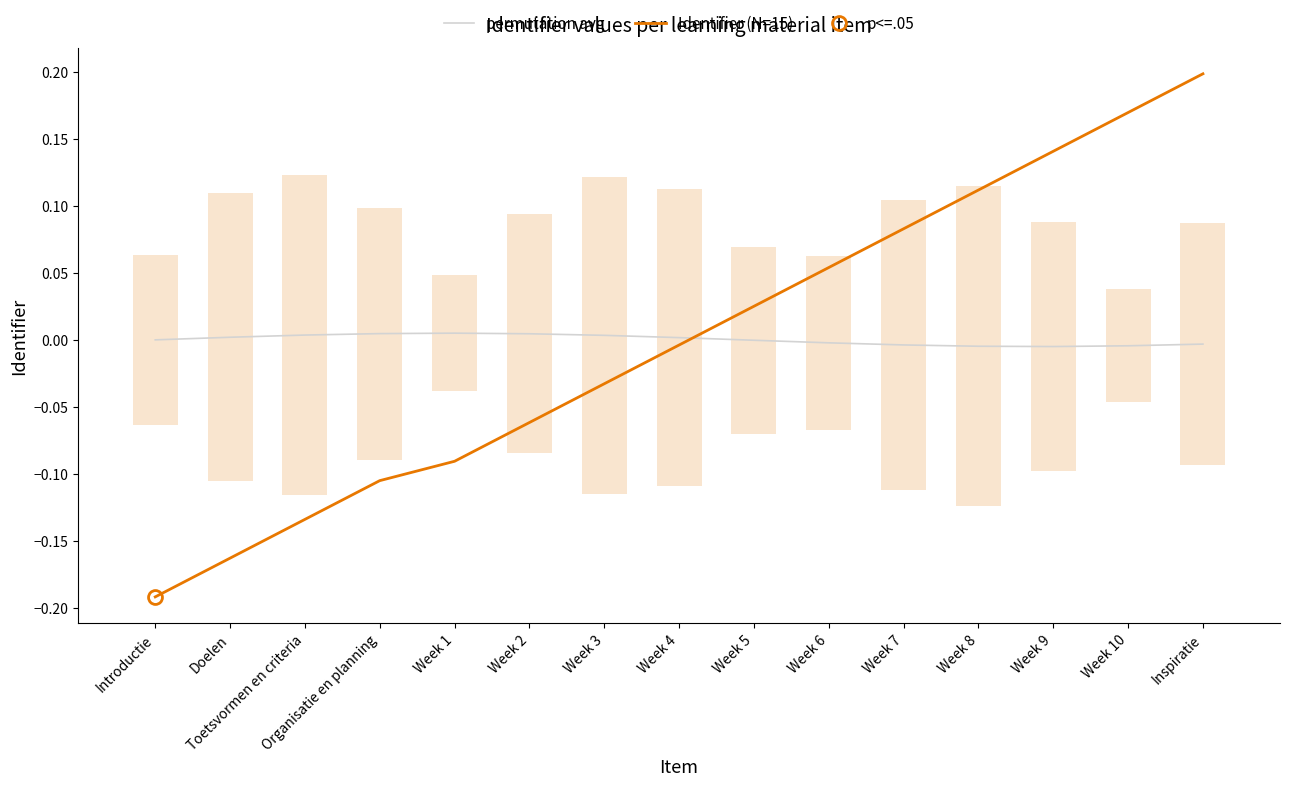

Does the chart have visible grid lines?

No